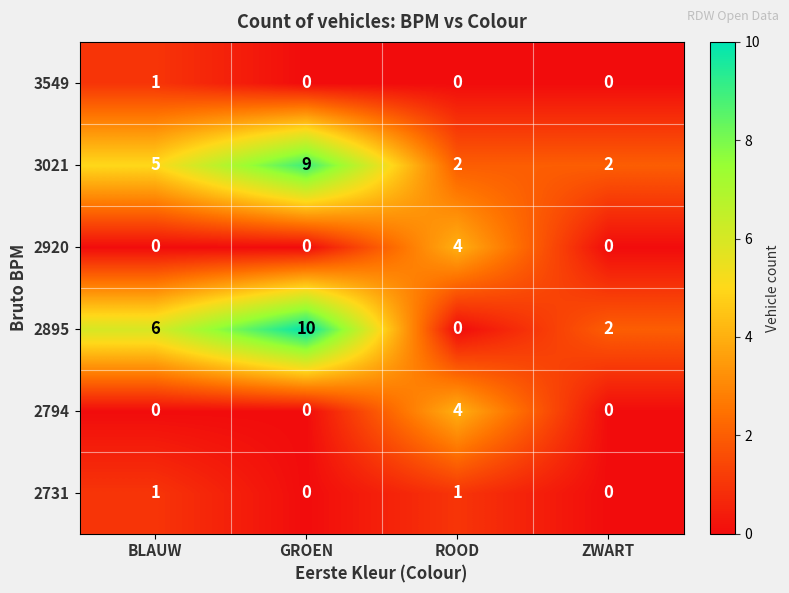

Reading left to right, list all the values displayed in this chart.

3549: 1	0	0	0
3021: 5	9	2	2
2920: 0	0	4	0
2895: 6	10	0	2
2794: 0	0	4	0
2731: 1	0	1	0